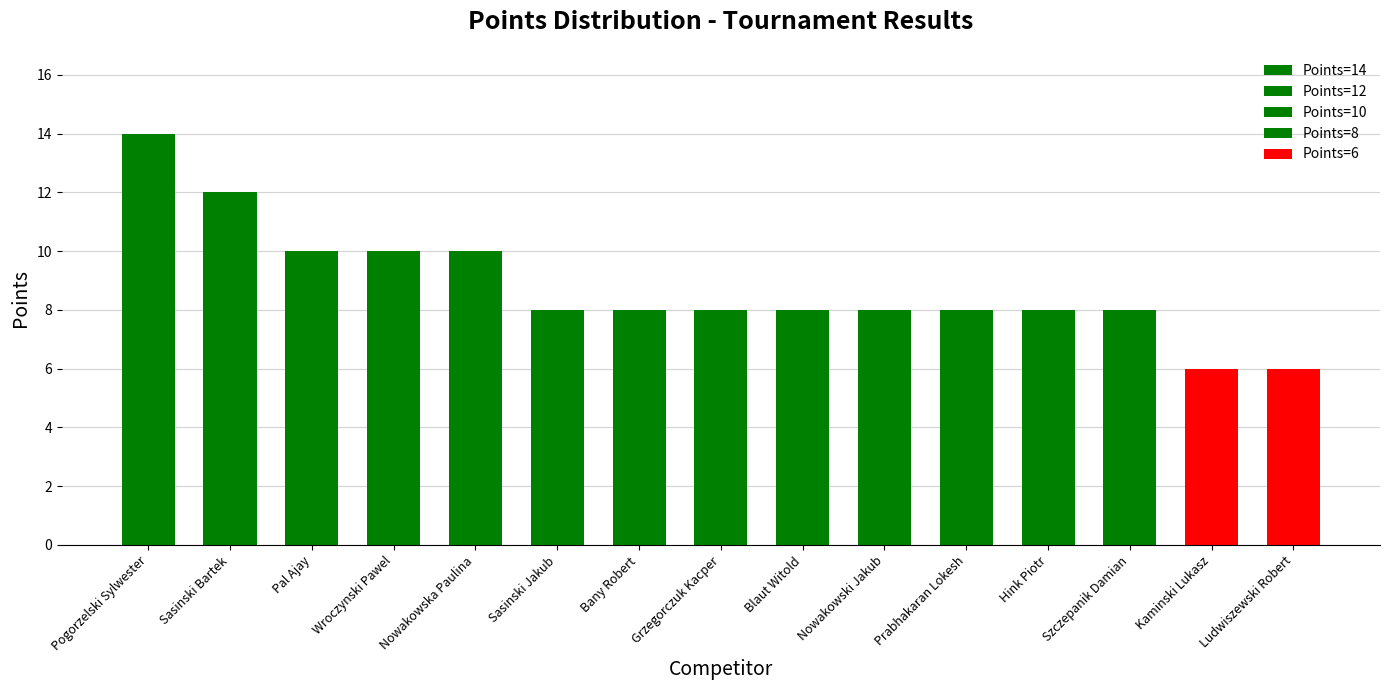

What is the label of the 6th bar from the right?

Nowakowski Jakub